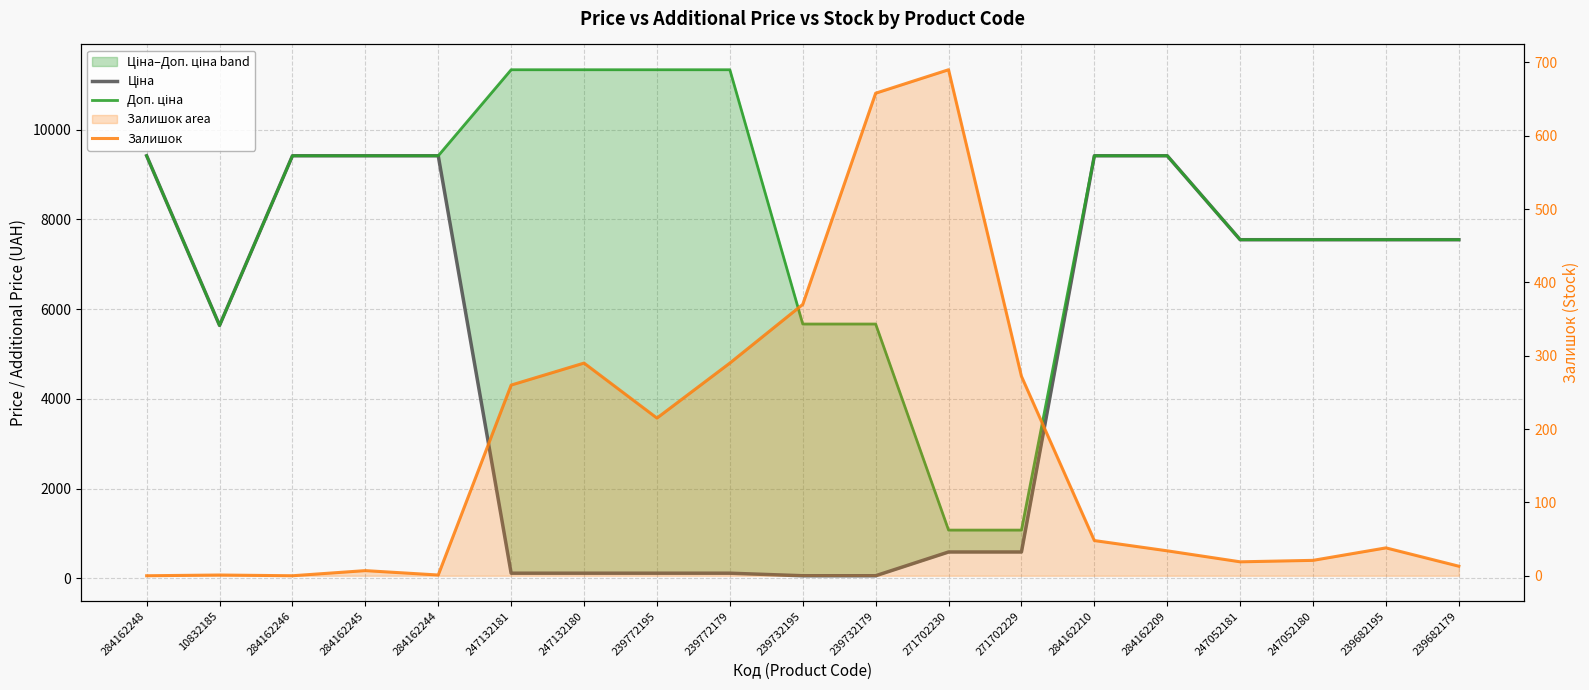

Which series has the widest spread of values?

Доп. ціна